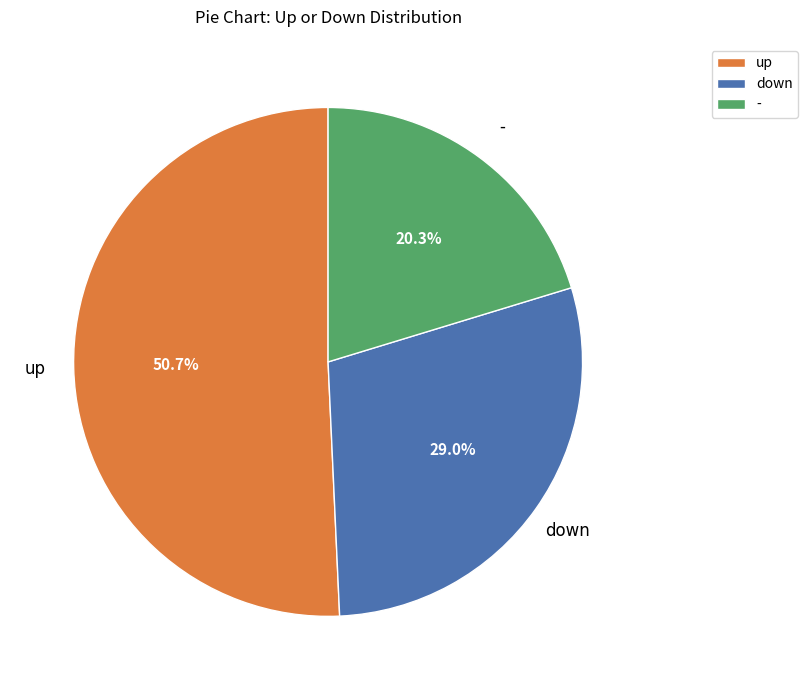

How many segments does this pie chart have?

3